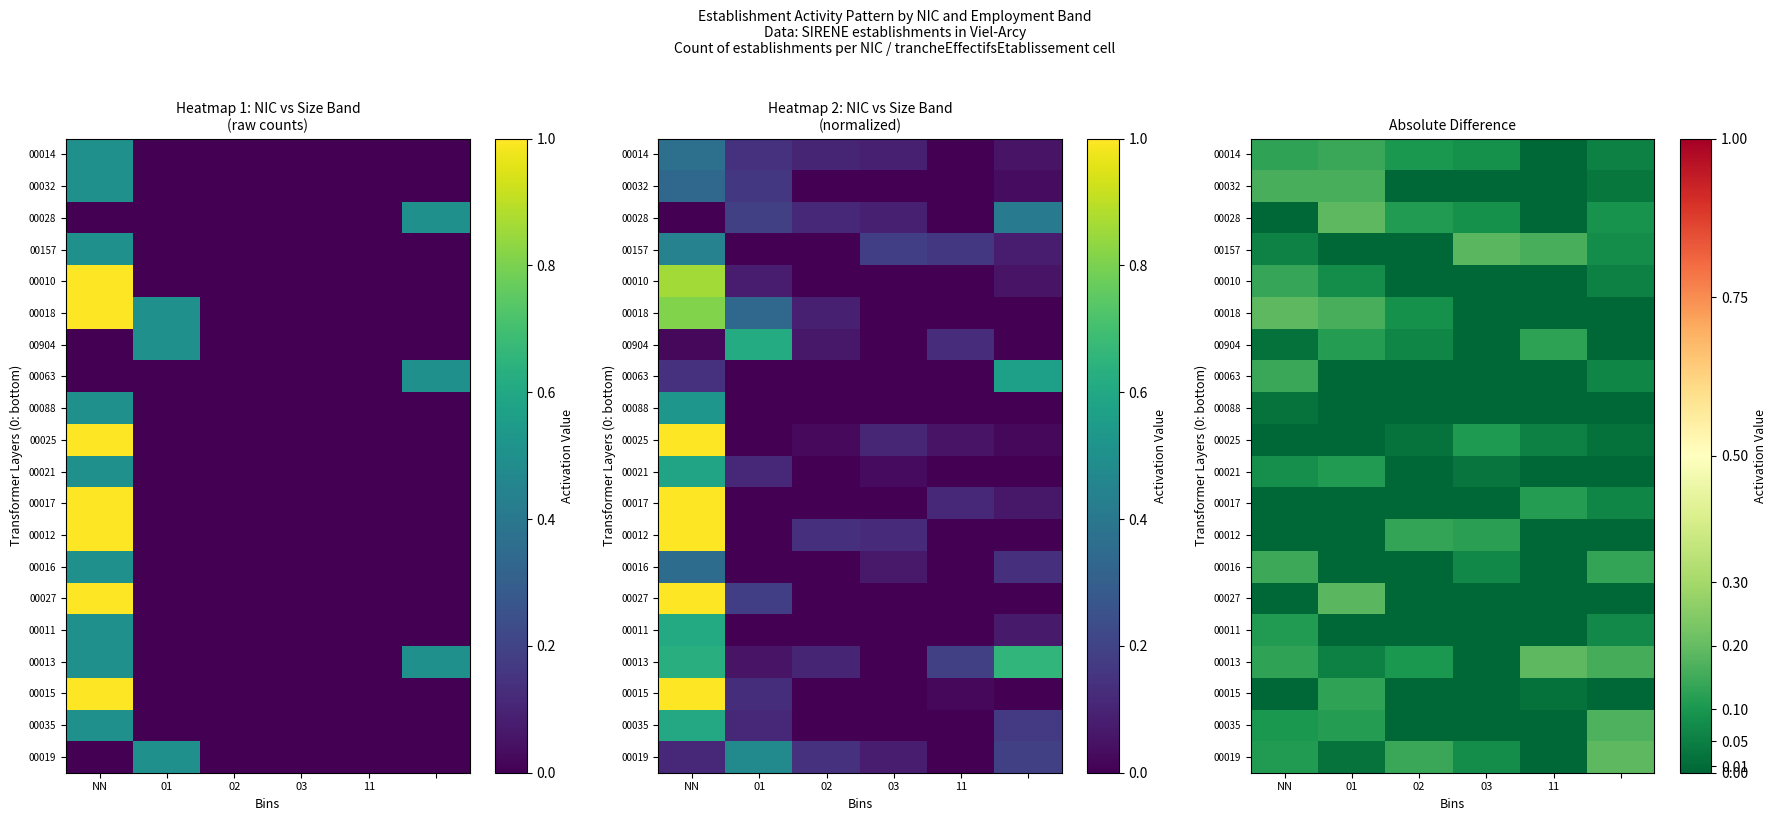

At which label is 00063 closest to 0?

01